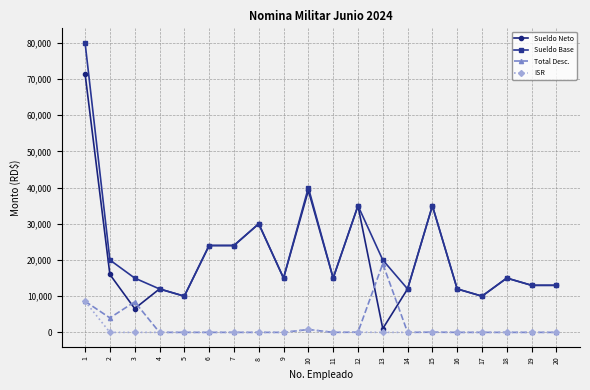

What is the highest value of the Total Desc. series?

18968.1